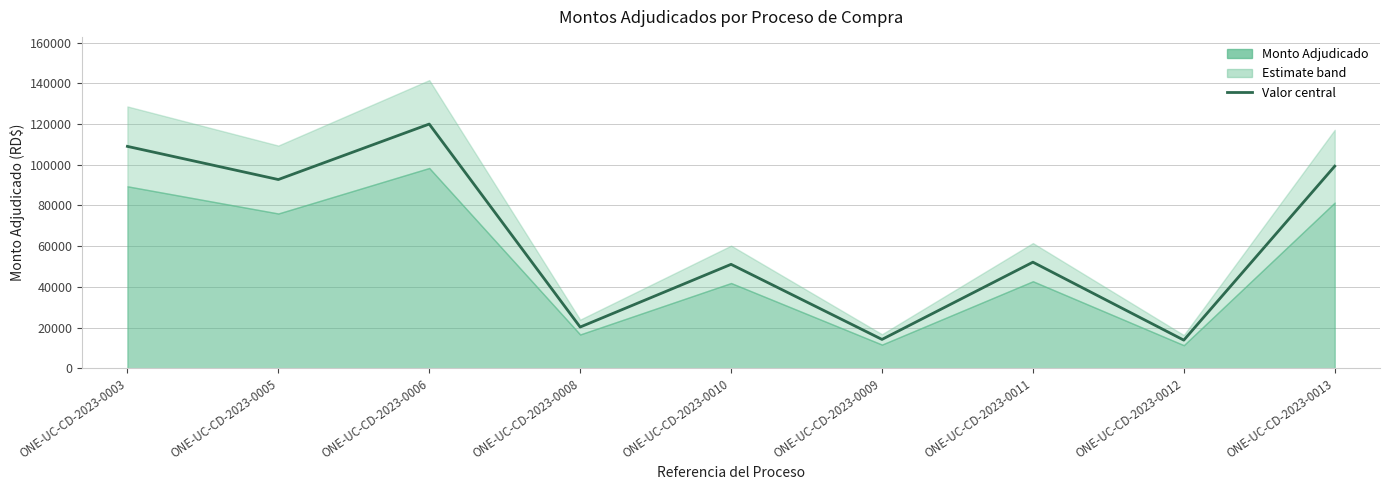

The chart shows a value of 85649.2 at ONE-UC-CD-2023-0010. True or false?

False